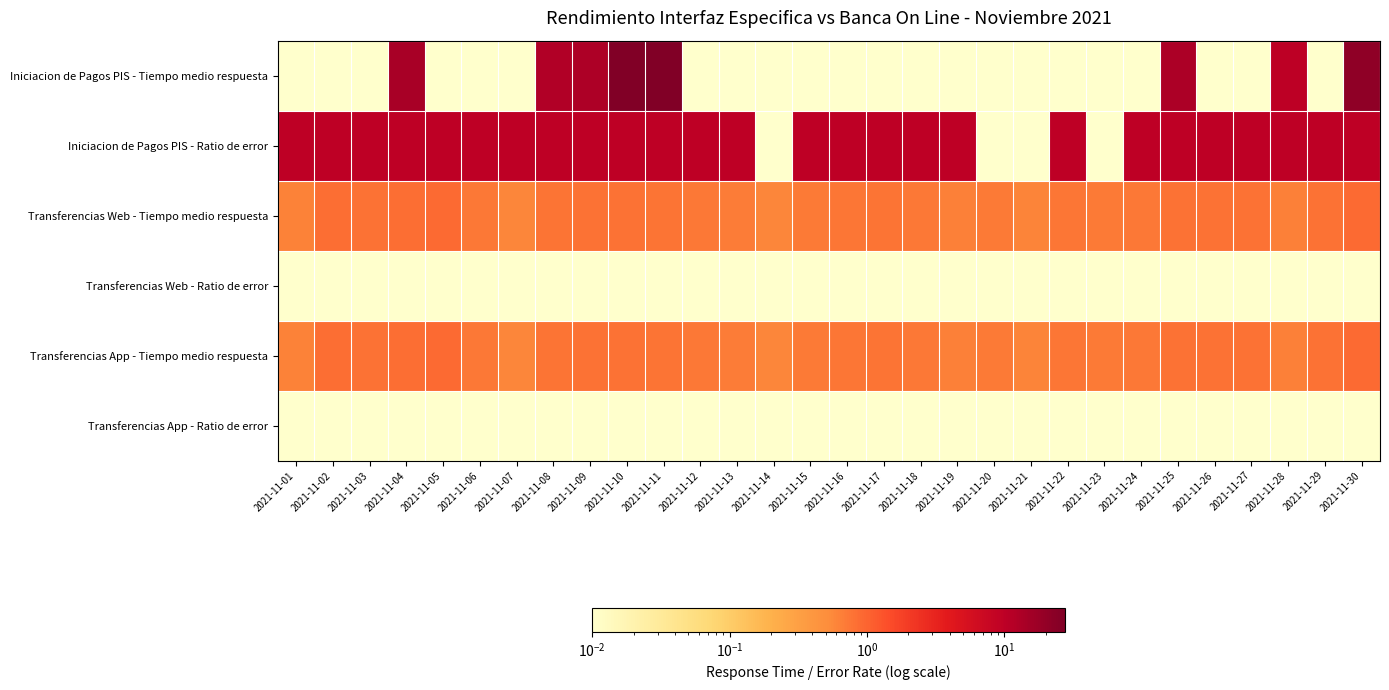

Which series has the widest spread of values?

Iniciacion de Pagos PIS - Tiempo medio respuesta